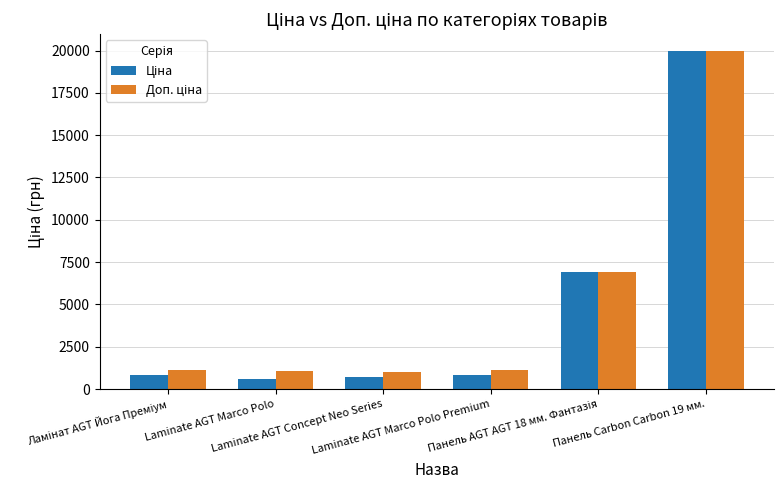

What is the maximum value for Ціна?

19964.2